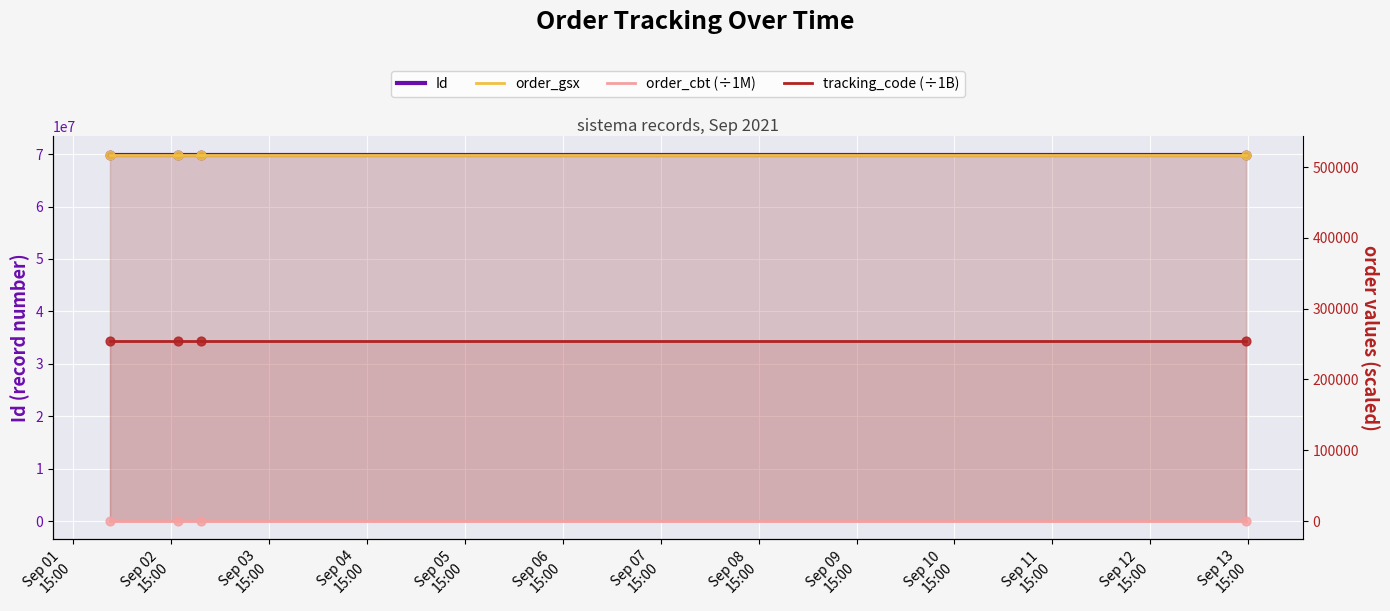

Which series has the largest total across all categories?

Id